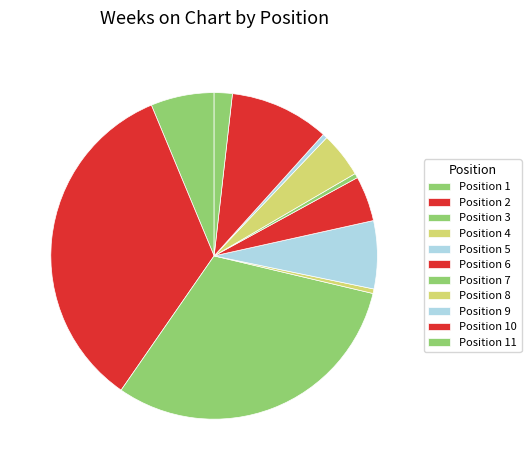

Which slice is the largest?

2